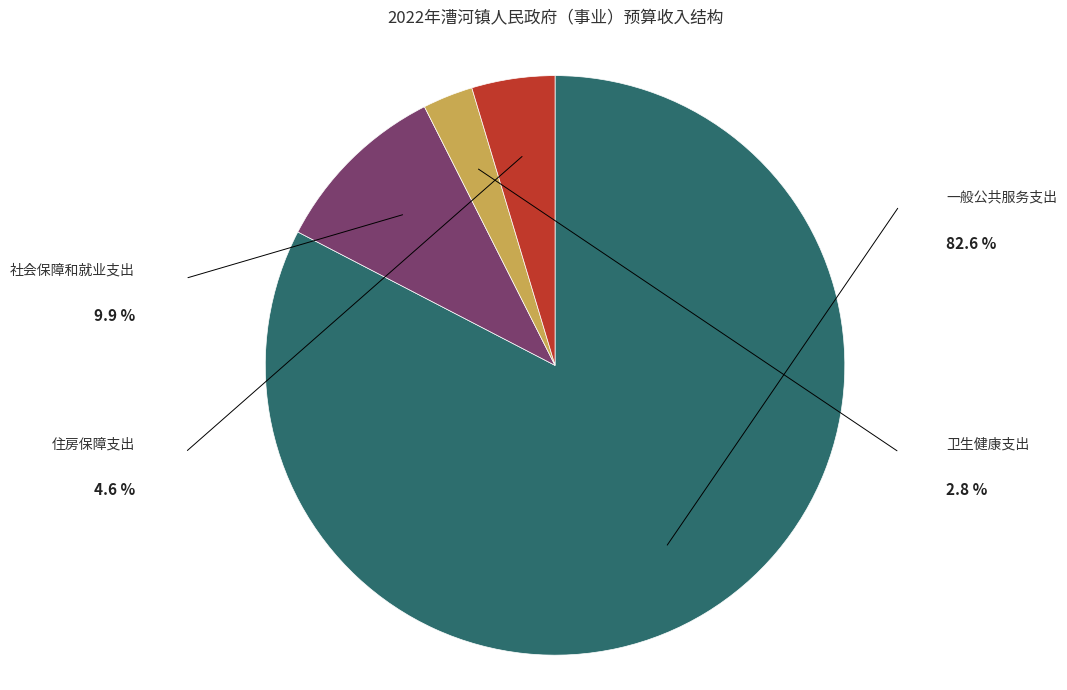

Is there a majority slice in this chart?

Yes